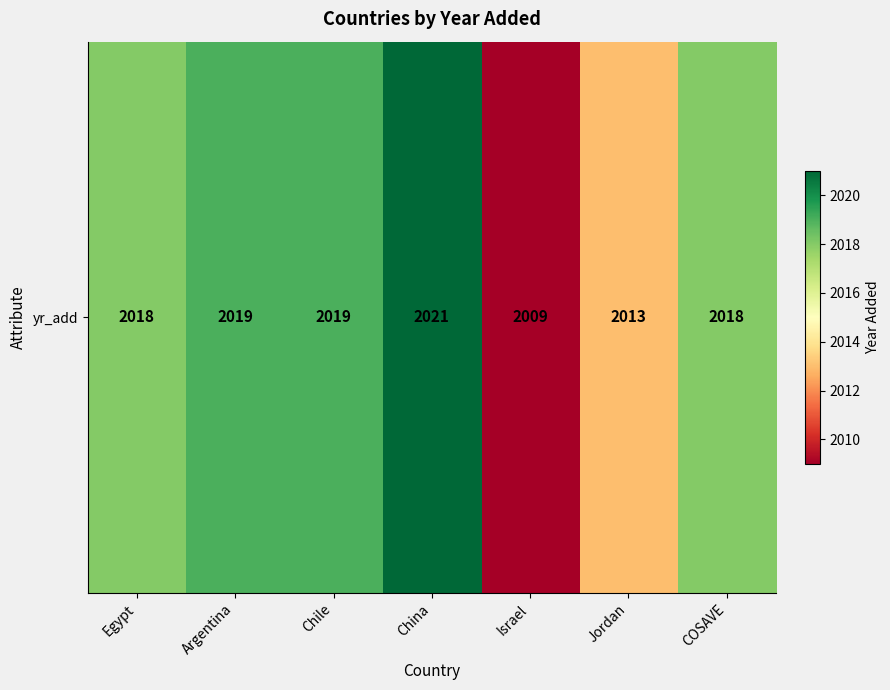

Rank the categories by value from highest to lowest.

China, Argentina, Chile, Egypt, COSAVE, Jordan, Israel